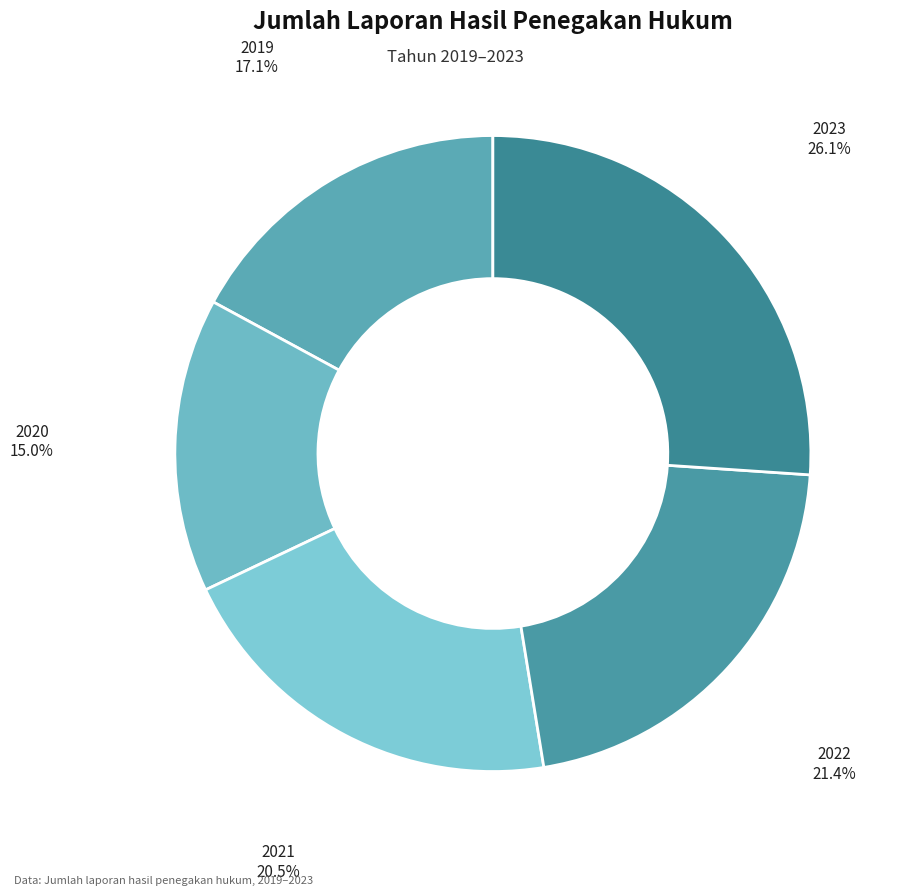

What is the ratio of the value at 2020 to the value at 2019?

0.9